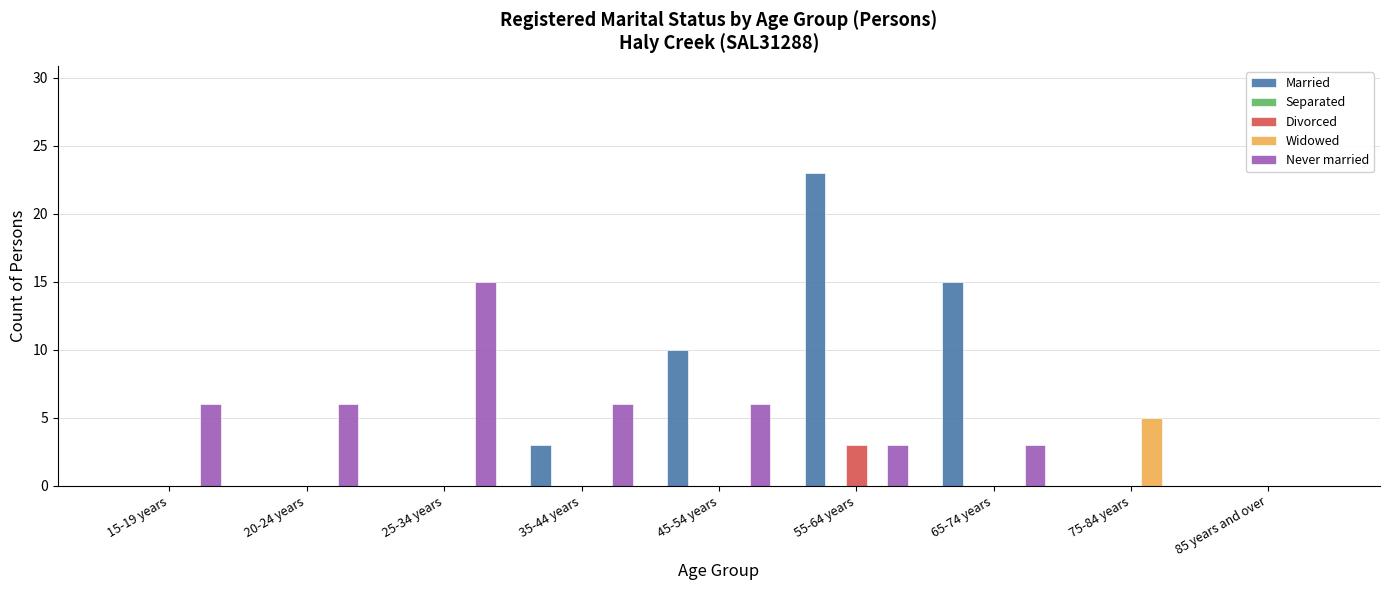

How many data points does each series have?

9